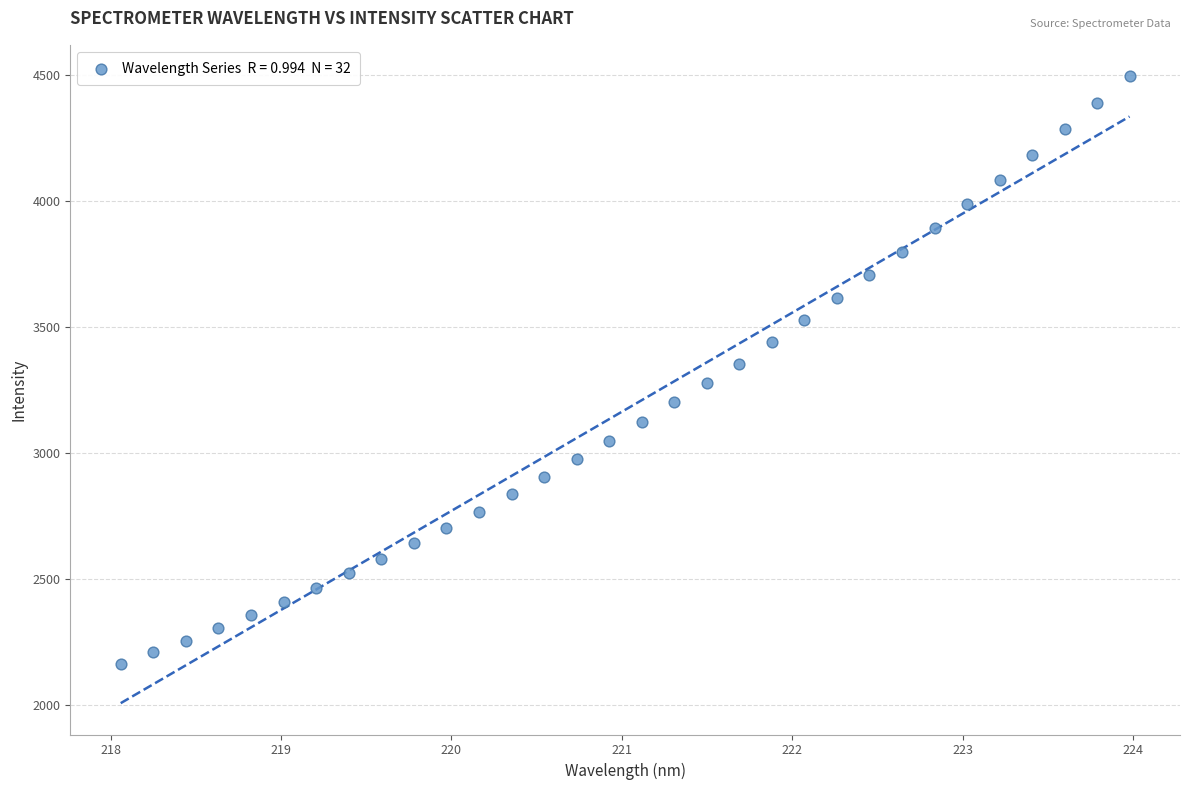

What is the range of Y values (max minus min)?

2333.2